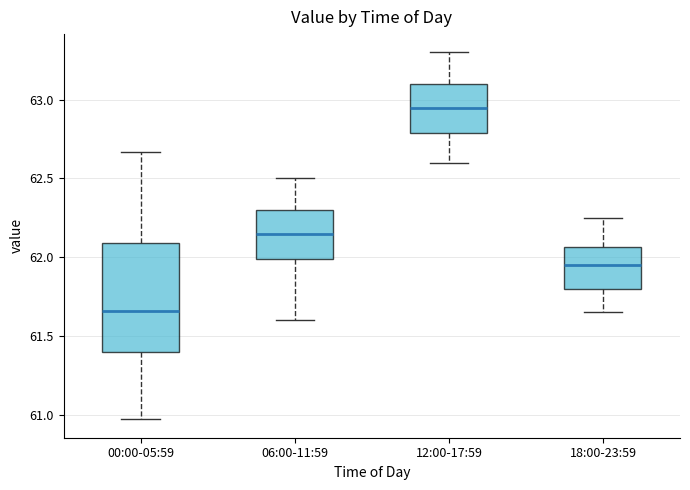

Where does the lower whisker of the box for 06:00-11:59 end on the y-axis? The values are not printed on the chart, so give them approximately, as read against the axis.

61.60